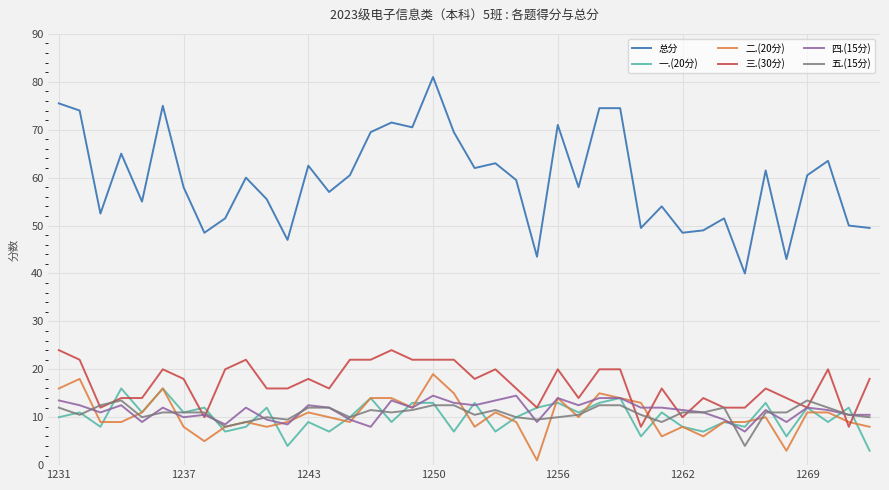

True or false: 三.(30分) has more than 1 points higher than both neighbors.

True